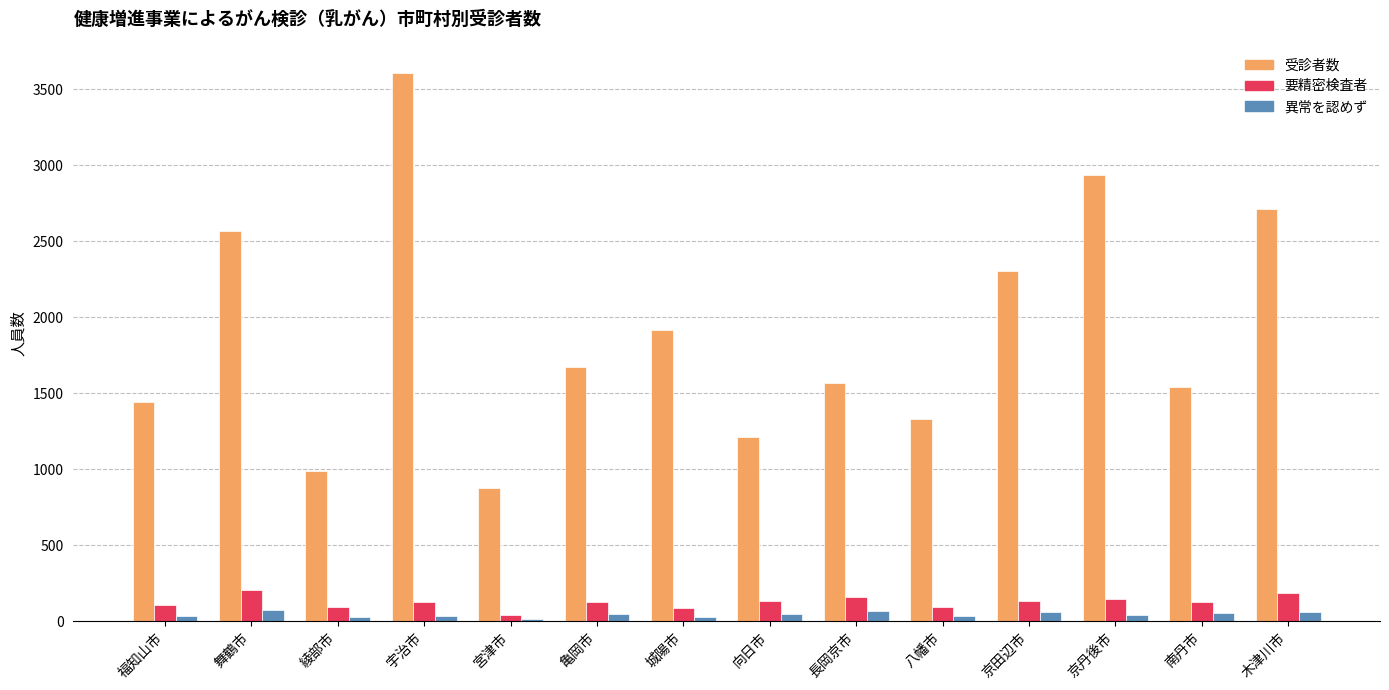

What is the lowest value of the 受診者数 series?

876